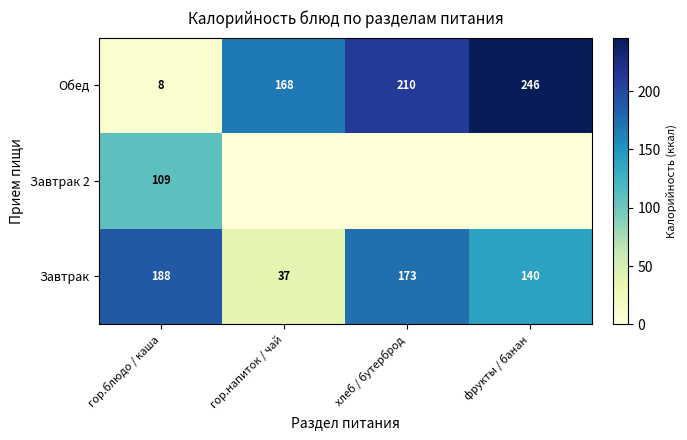

At which category is the sum across all series the highest?

фрукты / банан